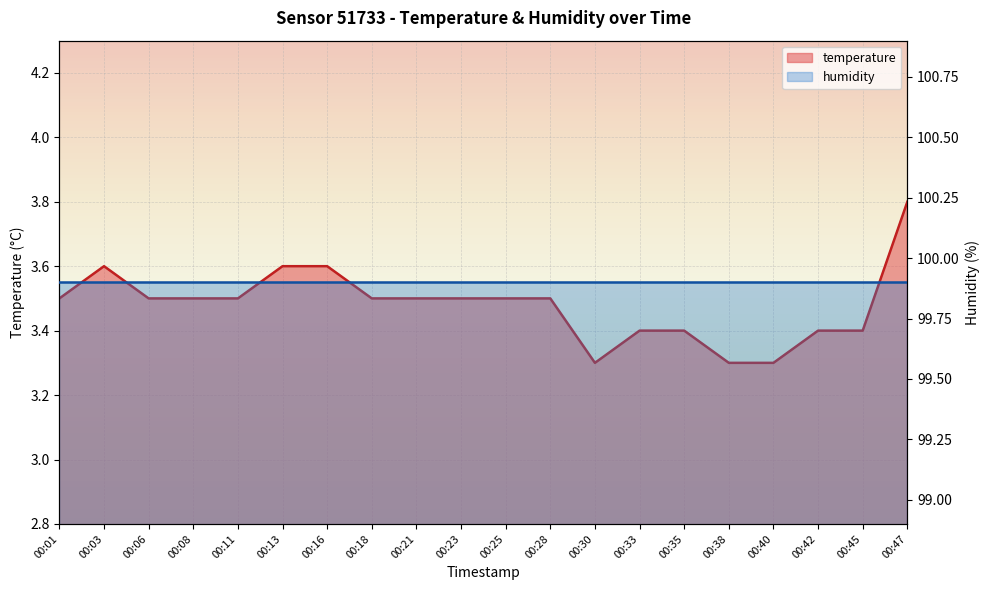

Reading left to right, transcribe all the data shown in this chart.

3.5	3.6	3.5	3.5	3.5	3.6	3.6	3.5	3.5	3.5	3.5	3.5	3.3	3.4	3.4	3.3	3.3	3.4	3.4	3.8